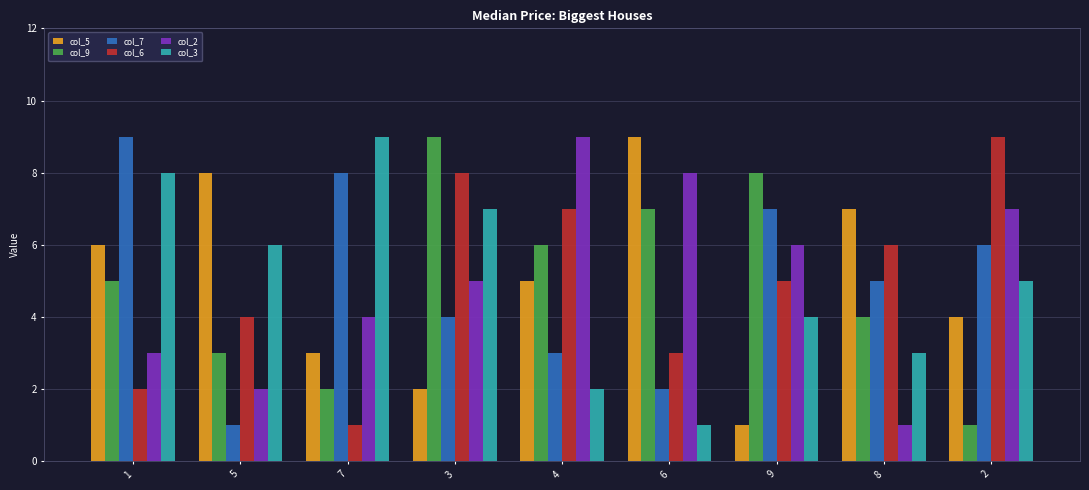

Are the bars grouped side by side (vs. stacked)?

Yes